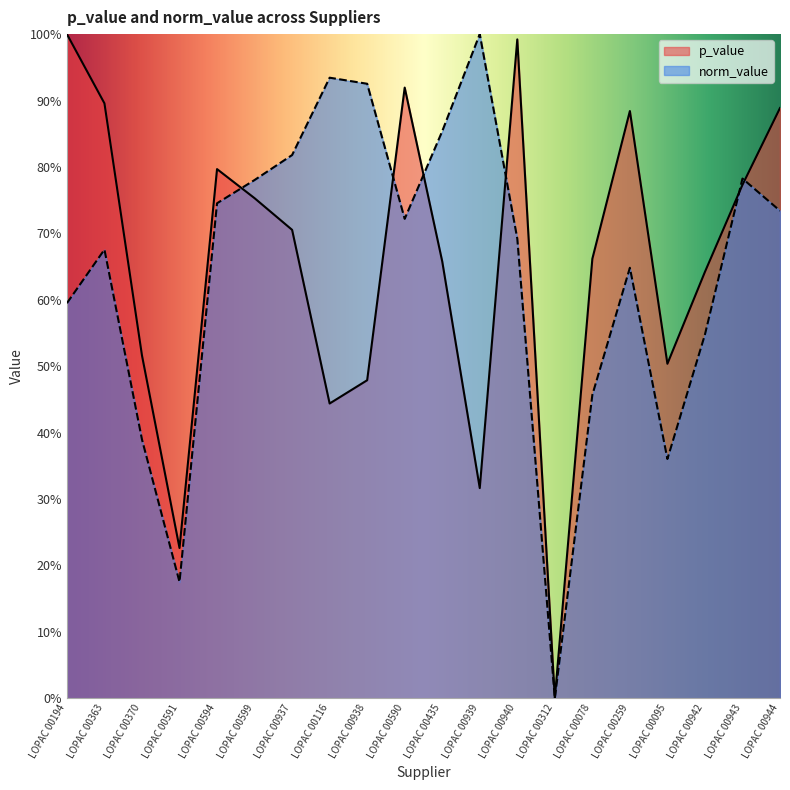

At LOPAC 00312, list the series in order from smallest to largest.

p_value, norm_value